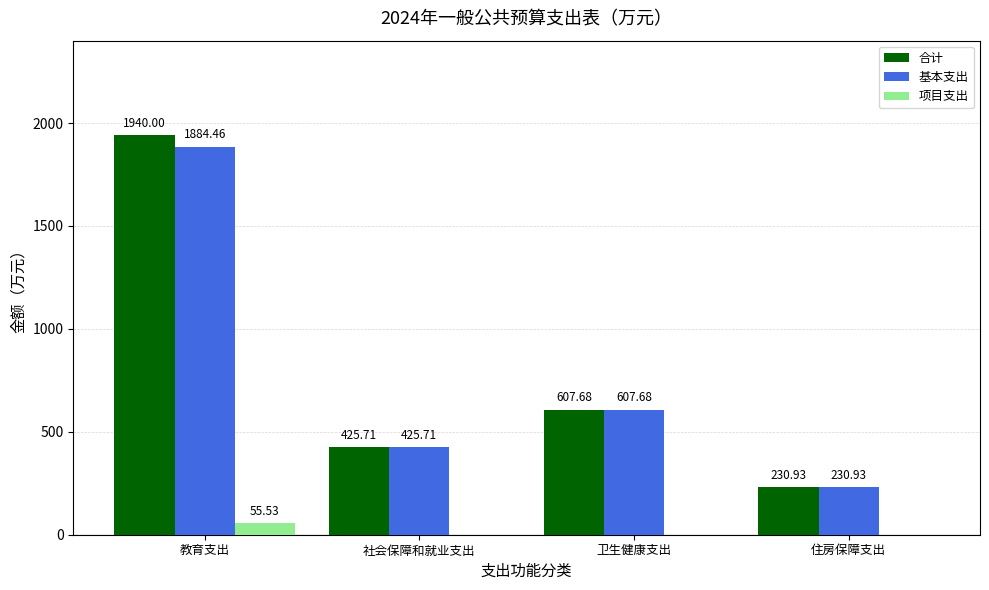

At which category is the sum across all series the highest?

教育支出